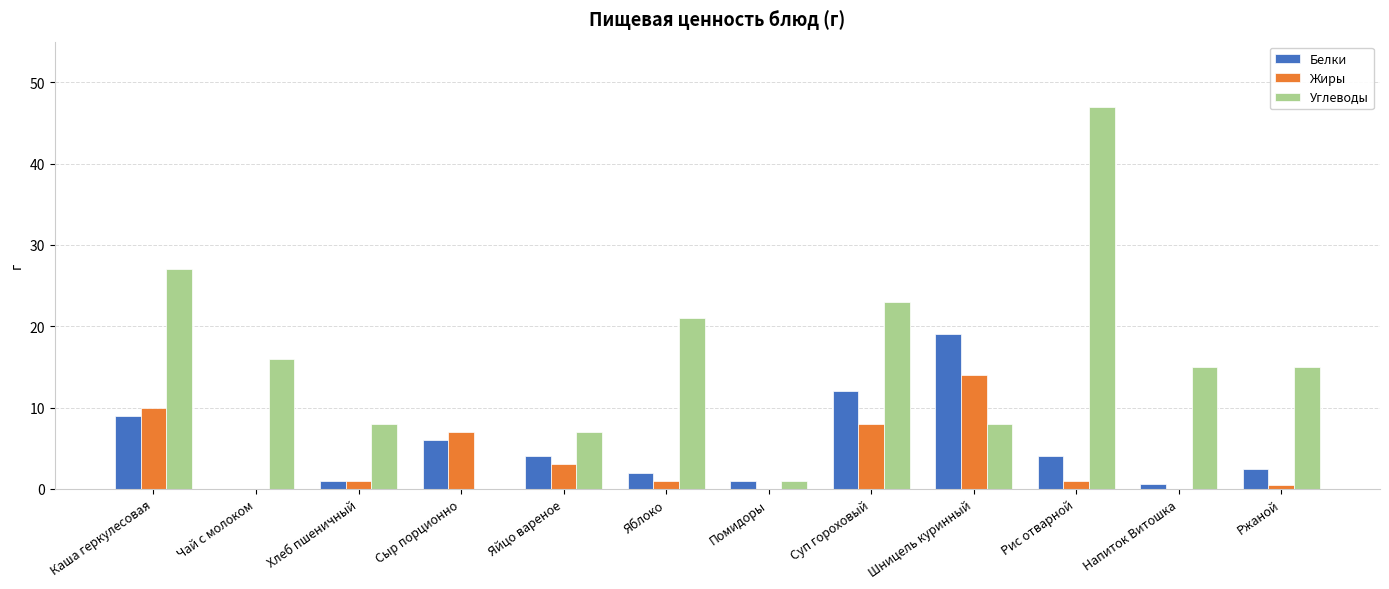

What are all the series names shown in the legend?

Белки, Жиры, Углеводы